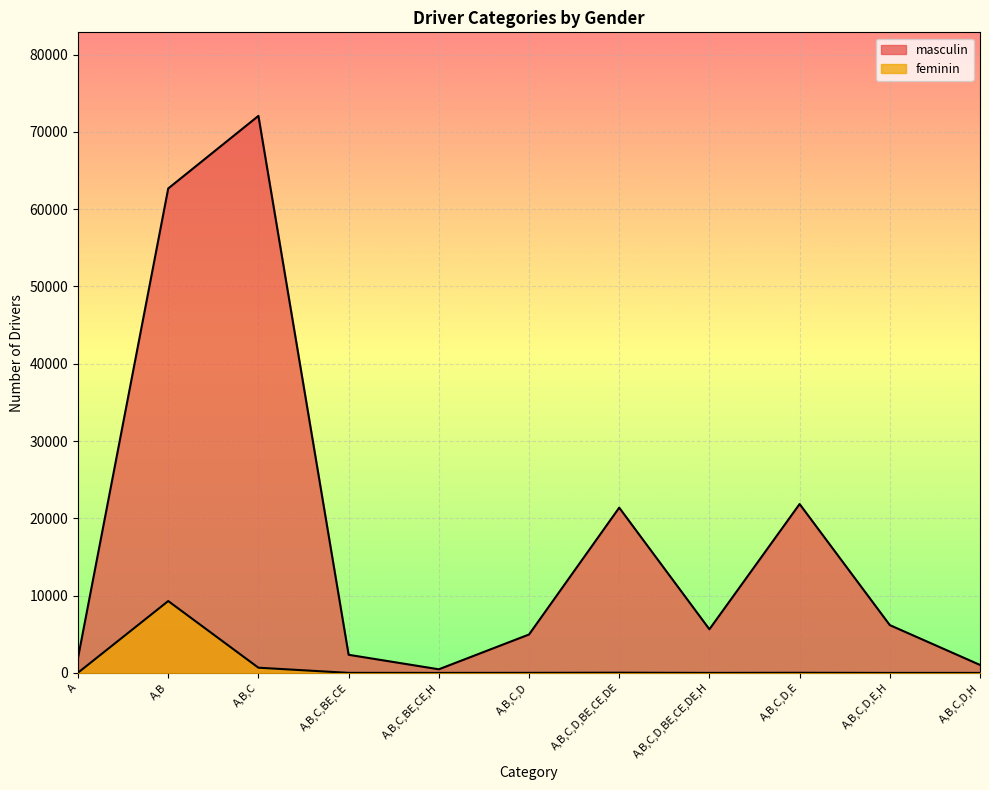

Where is feminin nearest to the value 4648?

A,B,C